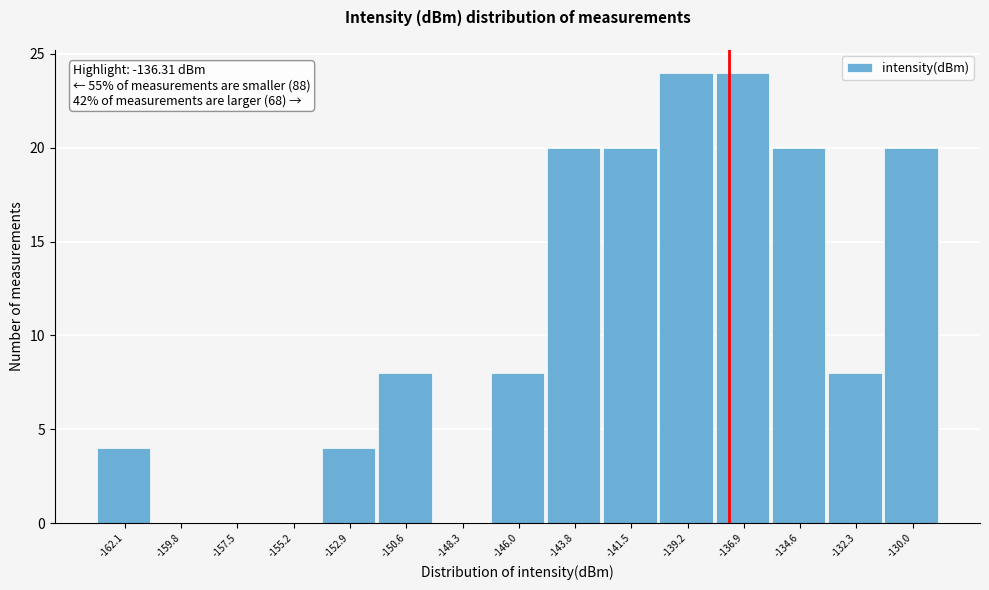

Reading left to right, extract all data points from this chart.

-162.1=4	-159.8=0	-157.5=0	-155.2=0	-152.9=4	-150.6=8	-148.3=0	-146.0=8	-143.8=20	-141.5=20	-139.2=24	-136.9=24	-134.6=20	-132.3=8	-130.0=20